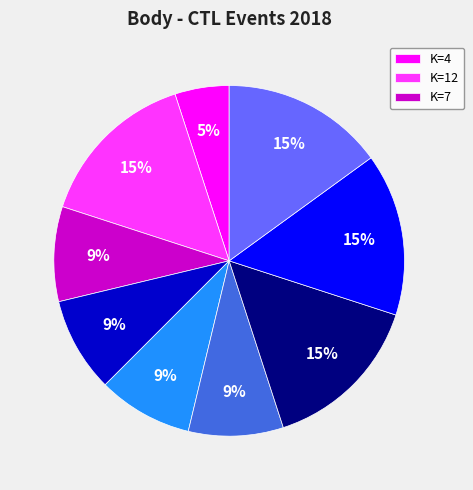

To the nearest percent, what is the difference between the largest and smallest slice percentages?

10%